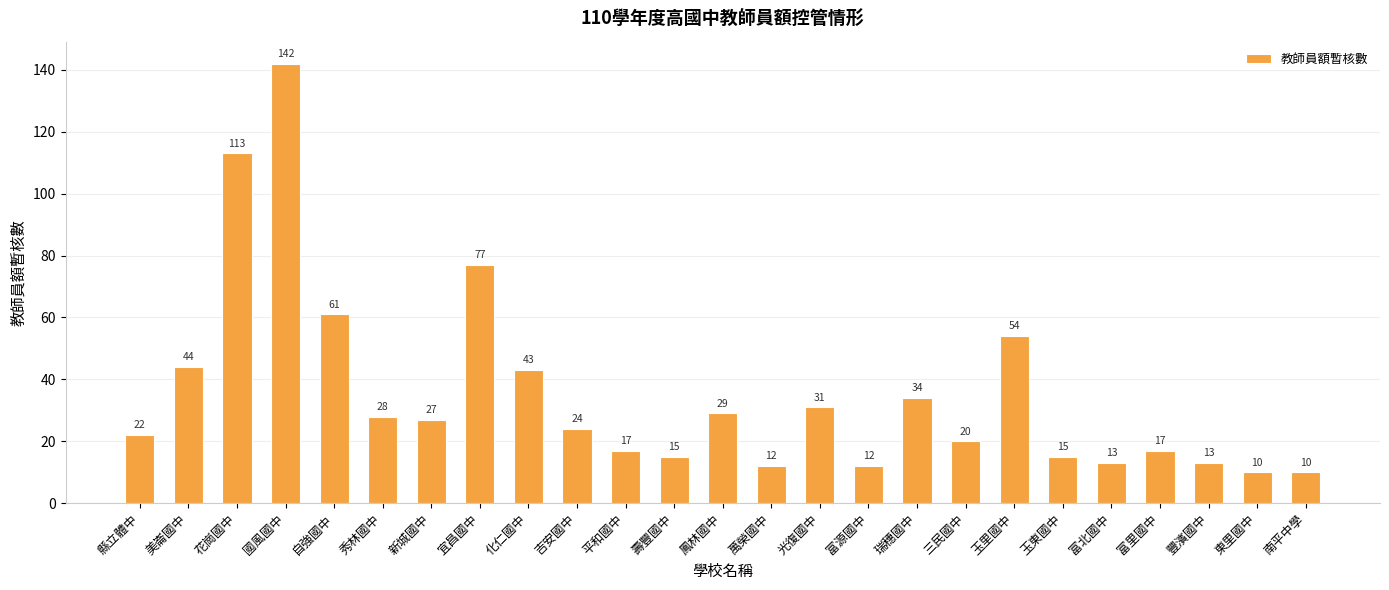

How many values are below 24?

12